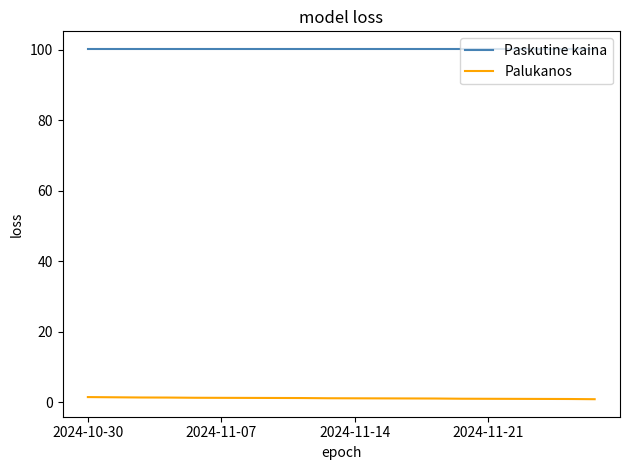

True or false: Palukanos and Paskutine kaina intersect in this chart.

False